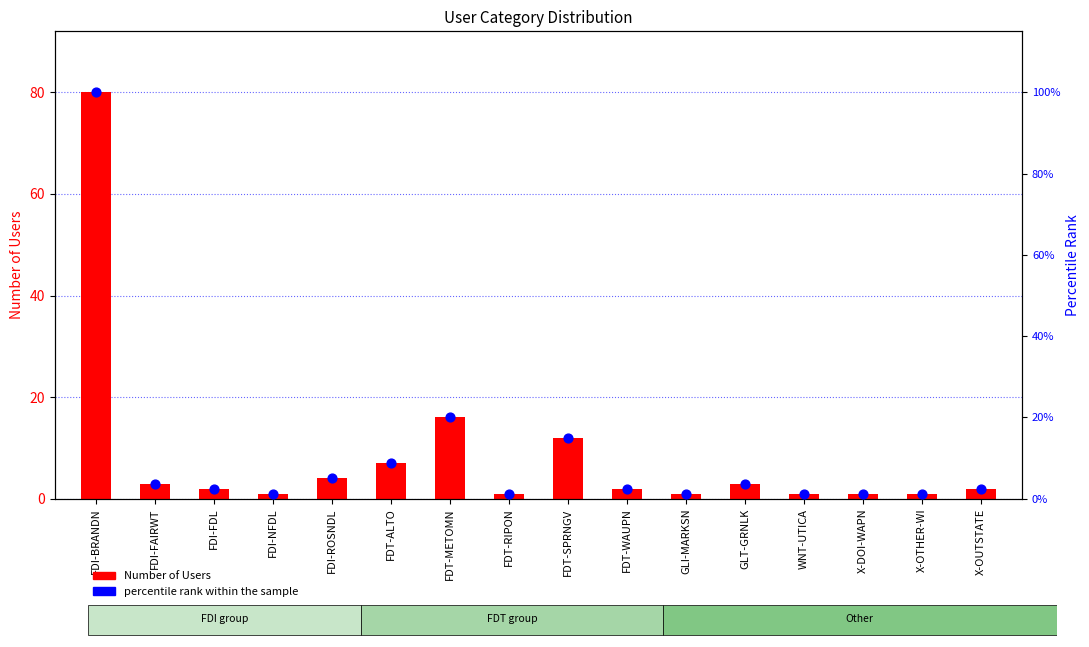

What is the total value across all series at FDI-BRANDN?

180.0